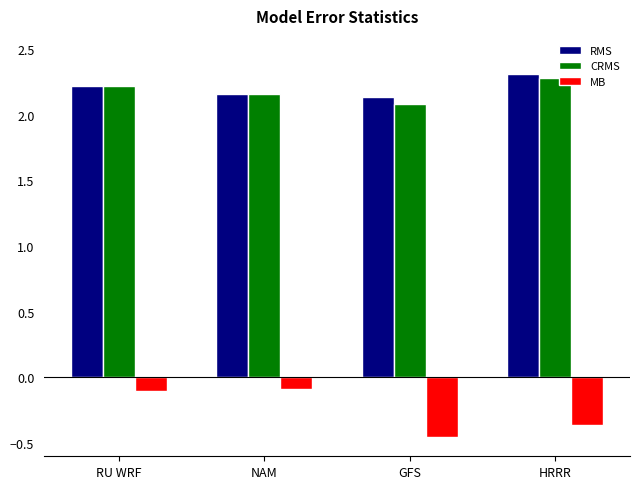

What is the difference between the maximum and minimum values in the RMS series?

0.2